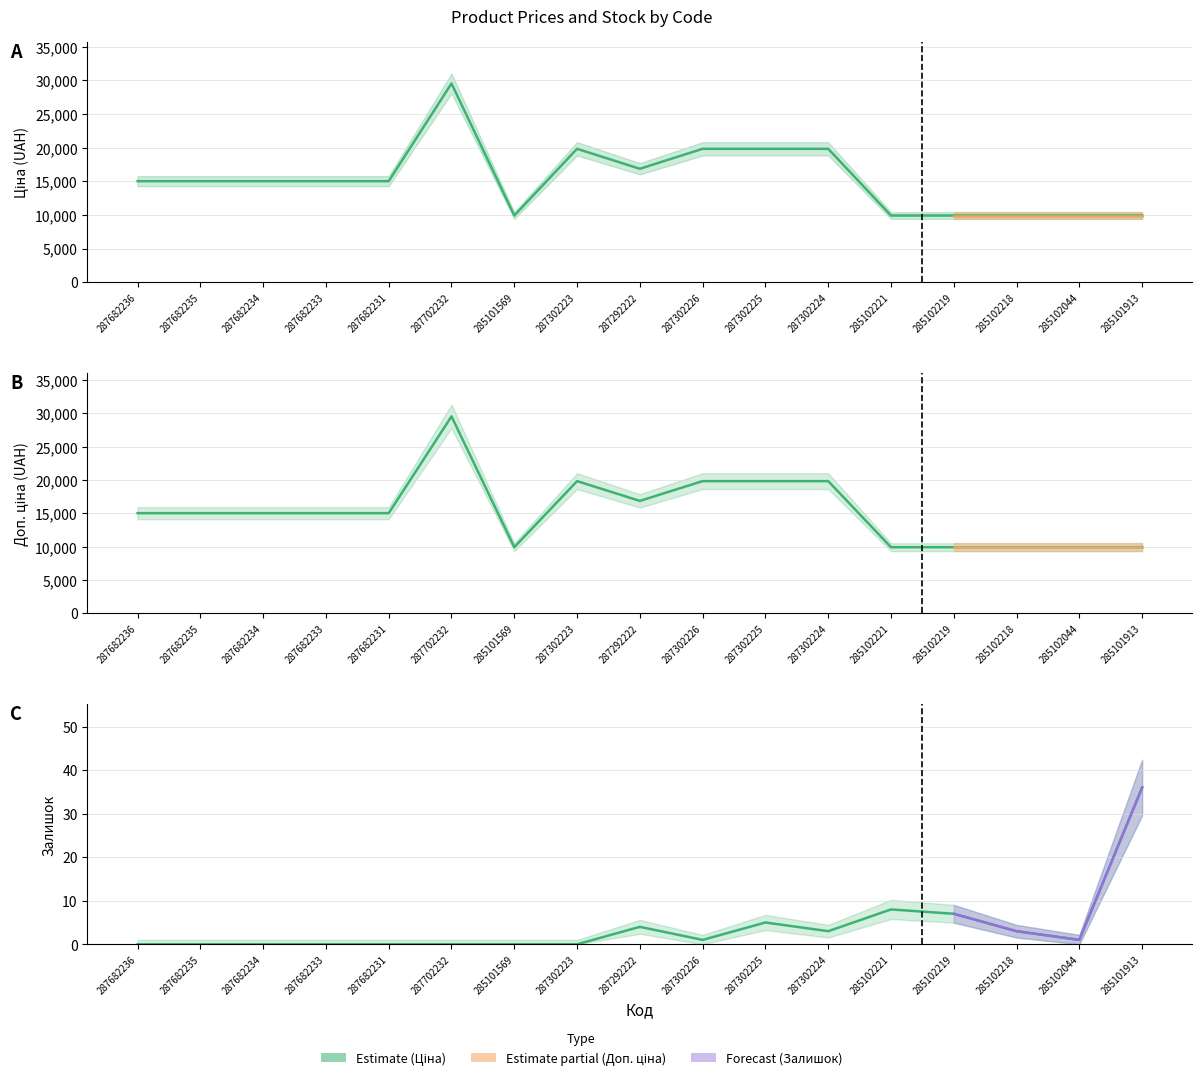

True or false: Доп. ціна and Залишок cross at least once.

False